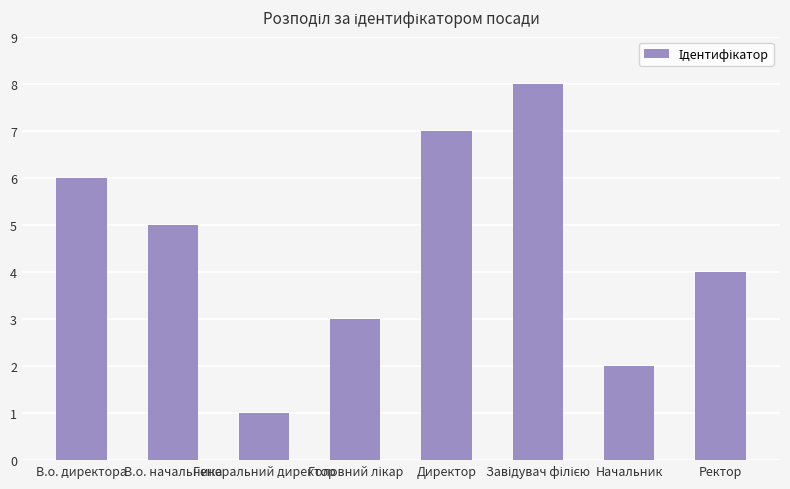

How many data points are less than 5?

4